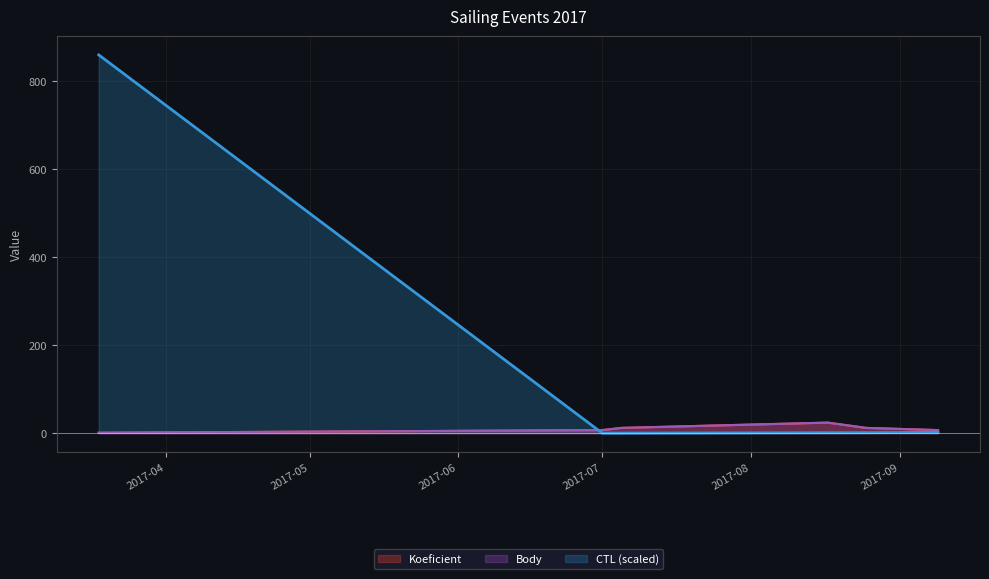

Reading left to right, list all the values displayed in this chart.

Koeficient: 1.0	7.0	12.0	24.0	12.0	7.0
Body: 1.0	7.0	12.0	24.0	12.0	7.0
CTL (scaled): 859.2	0.0	0.1	1.0	1.1	1.8